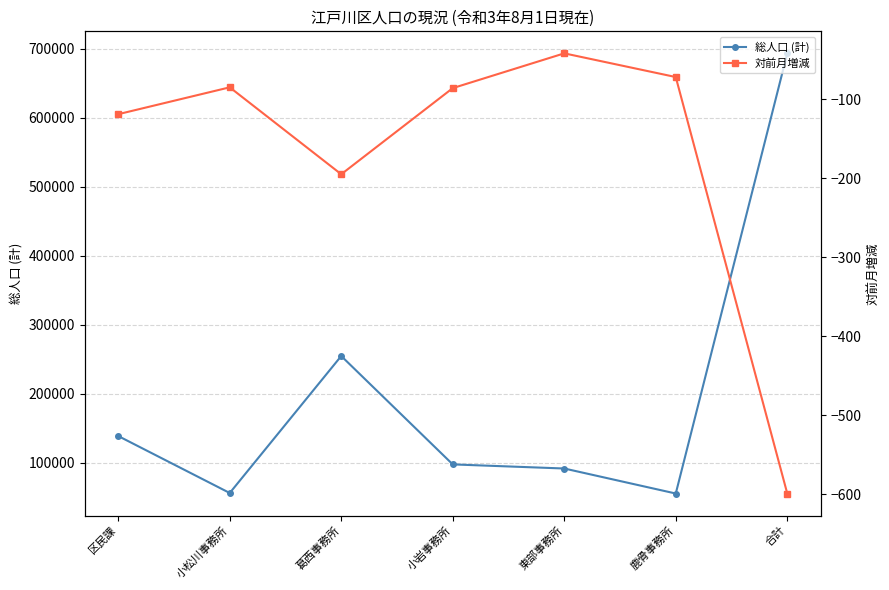

What is the difference between the maximum and second lowest values in the 対前月増減 series?

153